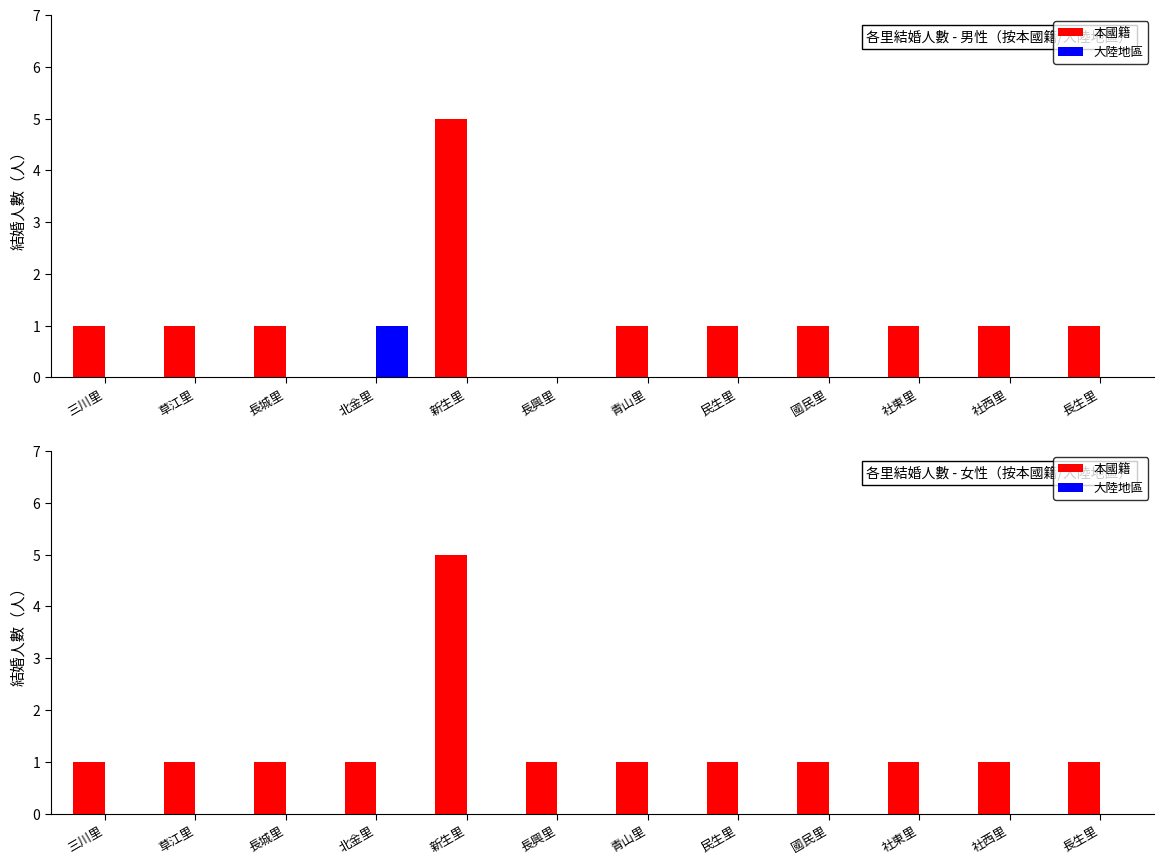

What is the difference between the maximum and minimum values in the 本國籍 series?

4